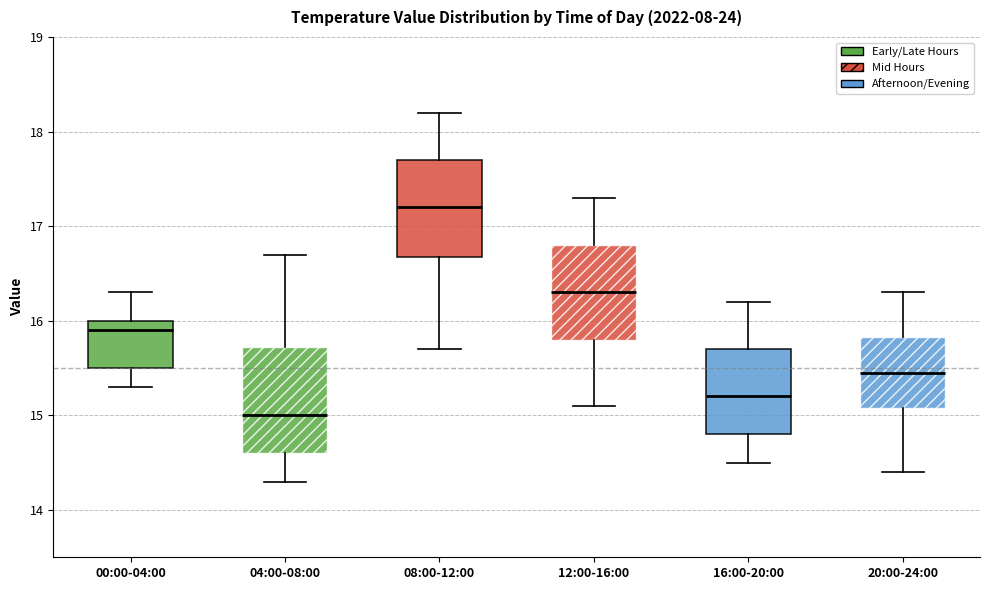

Where does the lower whisker of the box for 12:00-16:00 end on the y-axis? The values are not printed on the chart, so give them approximately, as read against the axis.

15.1